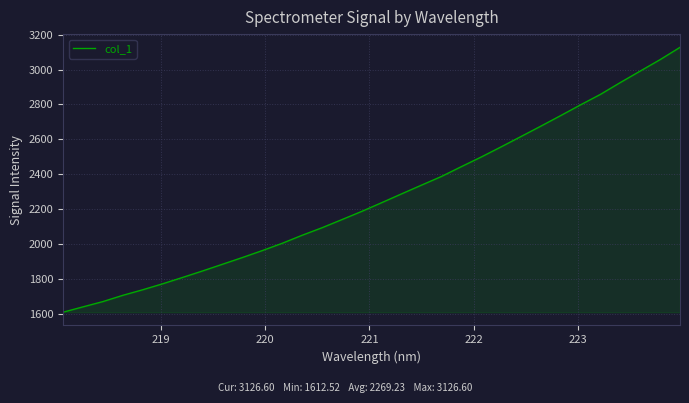

What is the smallest value displayed?

1612.5